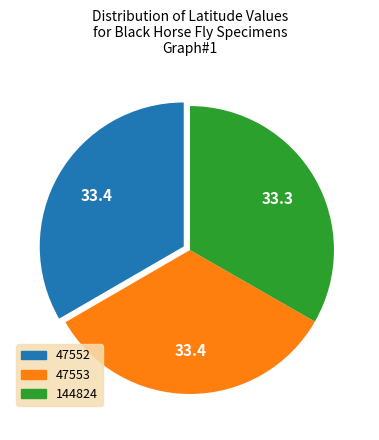

True or false: 144824 accounts for 33% of the total.

True